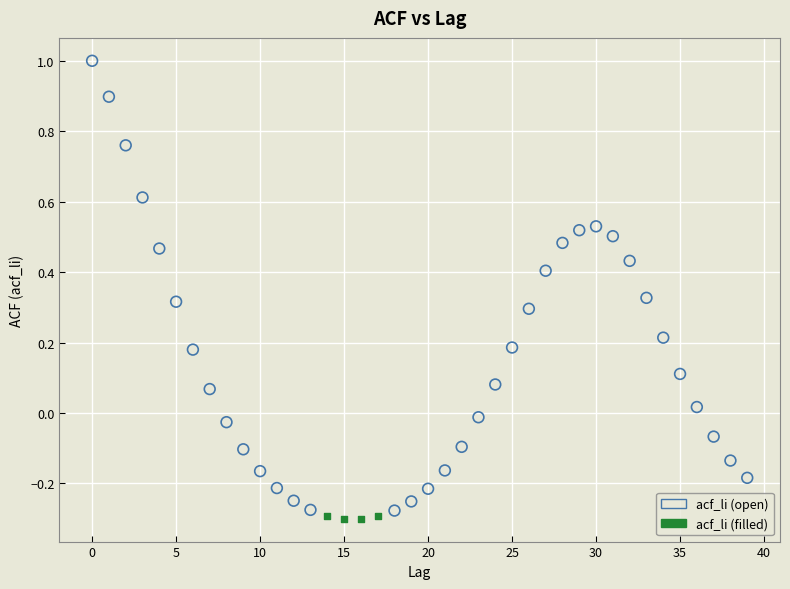

Which series contains the highest Y value?

acf_li (open)